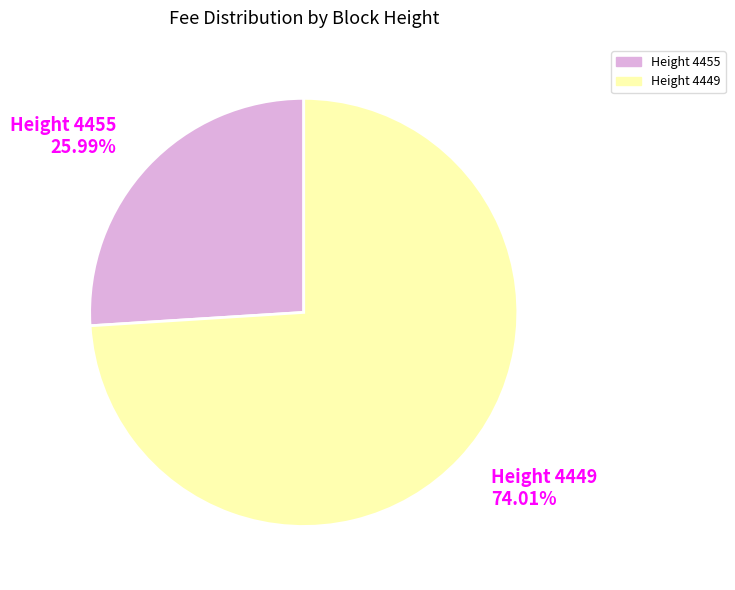

Rank the categories by value from highest to lowest.

Height 4449 74.01%, Height 4455 25.99%